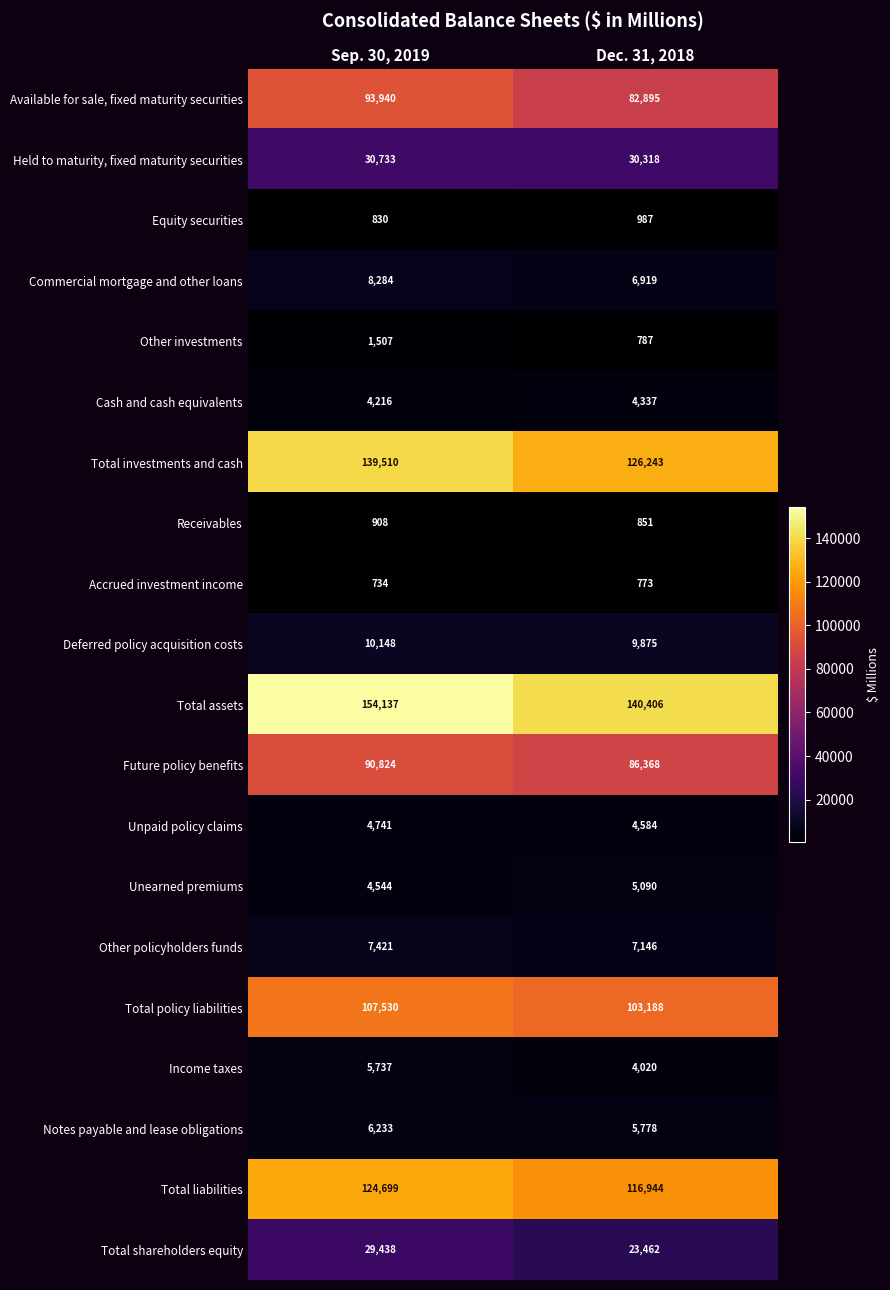

What is the approximate value of Cash and cash equivalents at Dec. 31, 2018, to the nearest 50?

4350